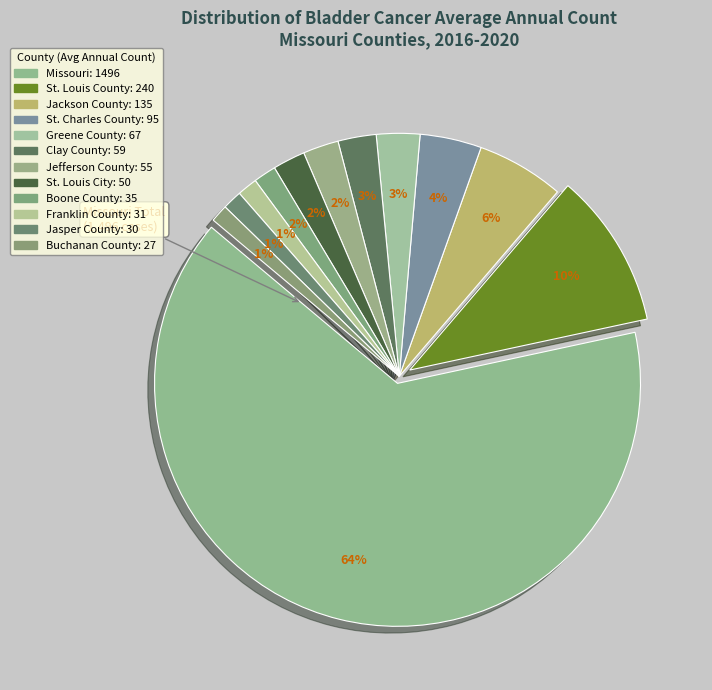

To the nearest percent, what is the difference between the largest and smallest slice percentages?

63%